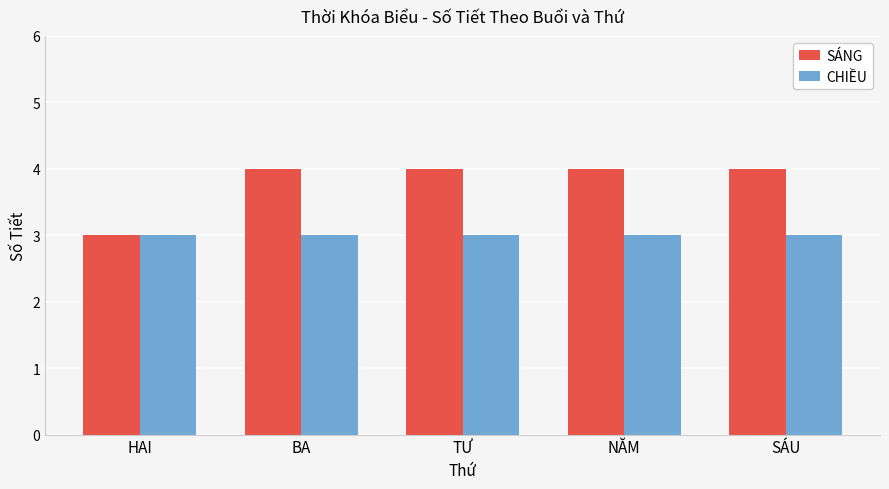

Reading left to right, transcribe all the data shown in this chart.

SÁNG: HAI=3	BA=4	TƯ=4	NĂM=4	SÁU=4
CHIỀU: HAI=3	BA=3	TƯ=3	NĂM=3	SÁU=3